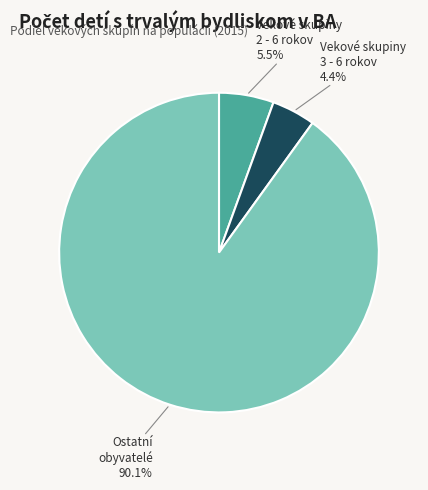

Is there a majority slice in this chart?

Yes